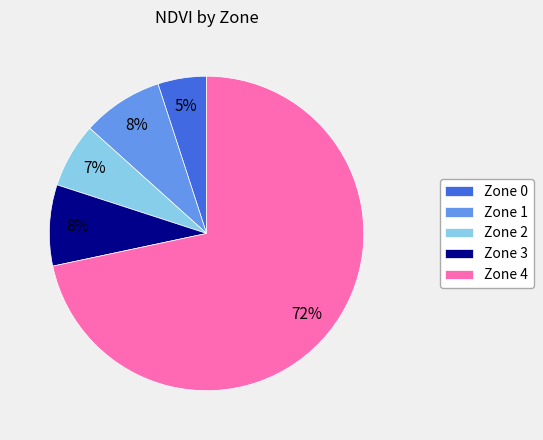

To the nearest percent, what portion does Zone 4 represent?

72%